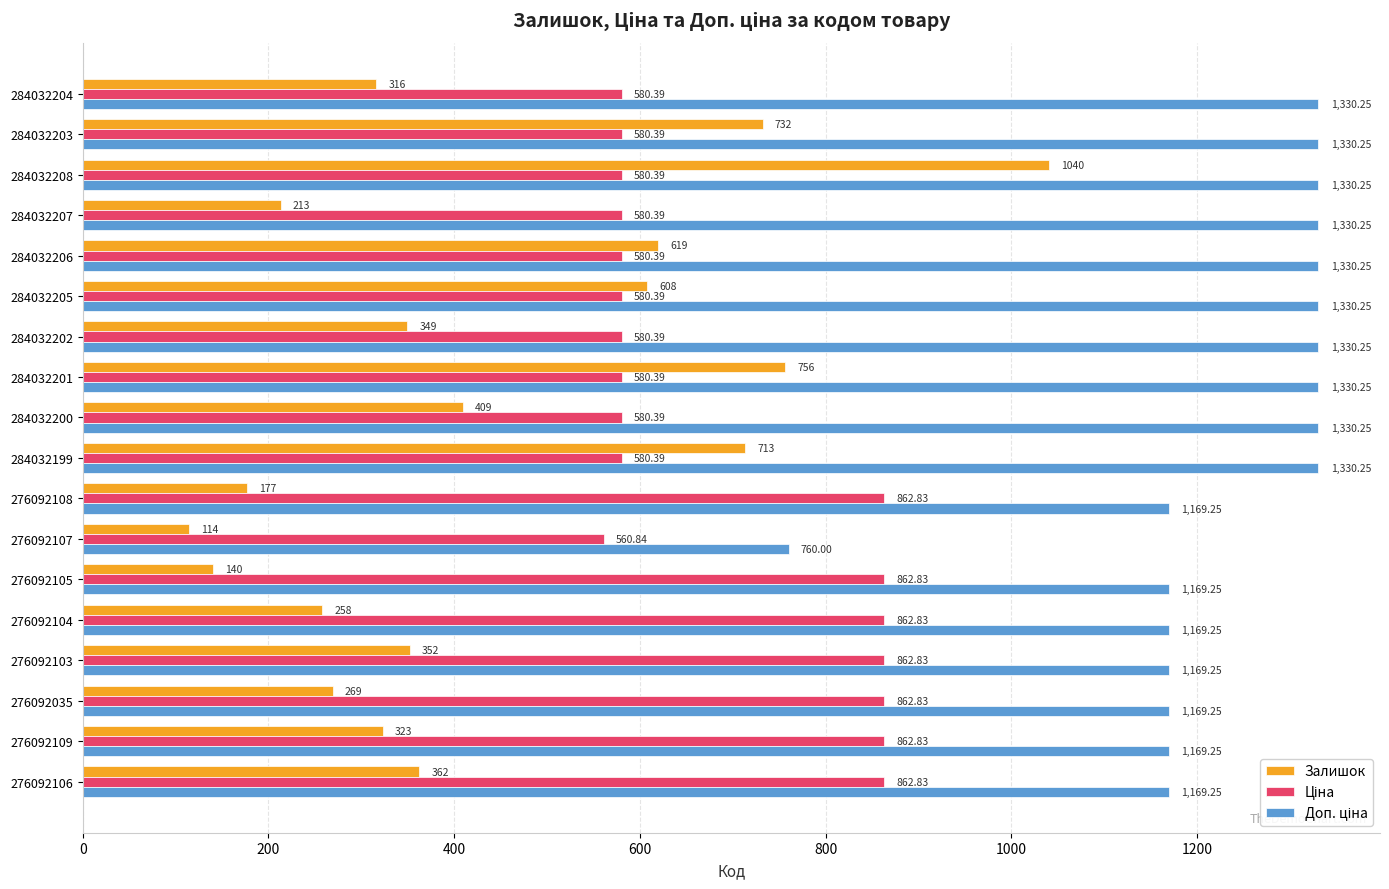

What is the average value of the Залишок series?

430.6